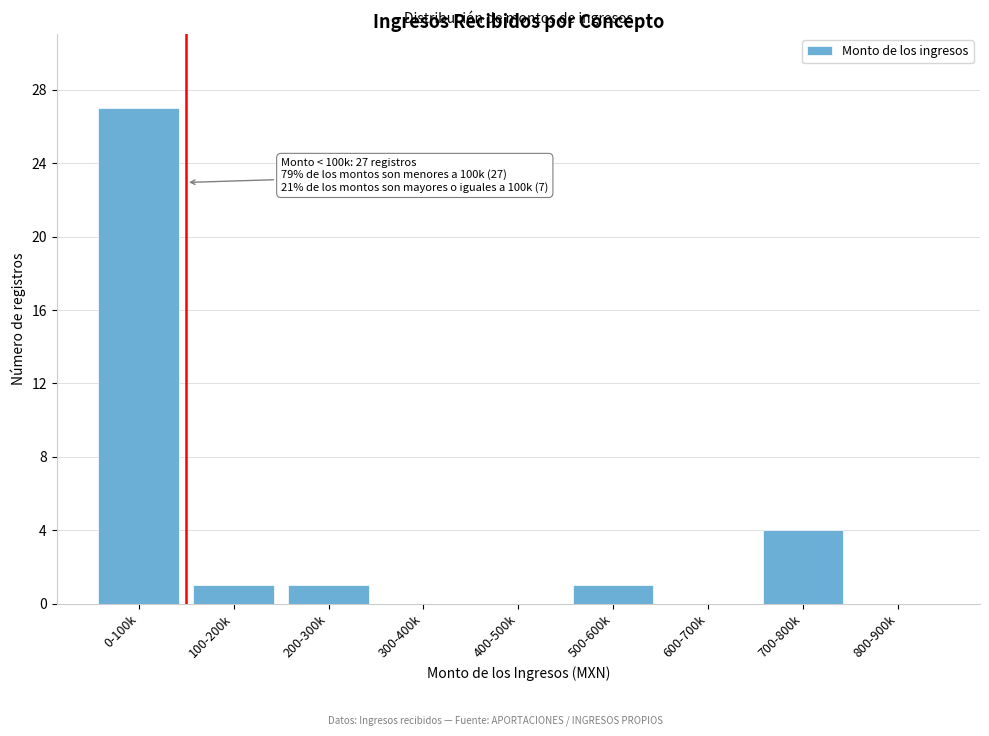

Reading left to right, what are all the values shown in this chart?

0-100k=27	100-200k=1	200-300k=1	300-400k=0	400-500k=0	500-600k=1	600-700k=0	700-800k=4	800-900k=0